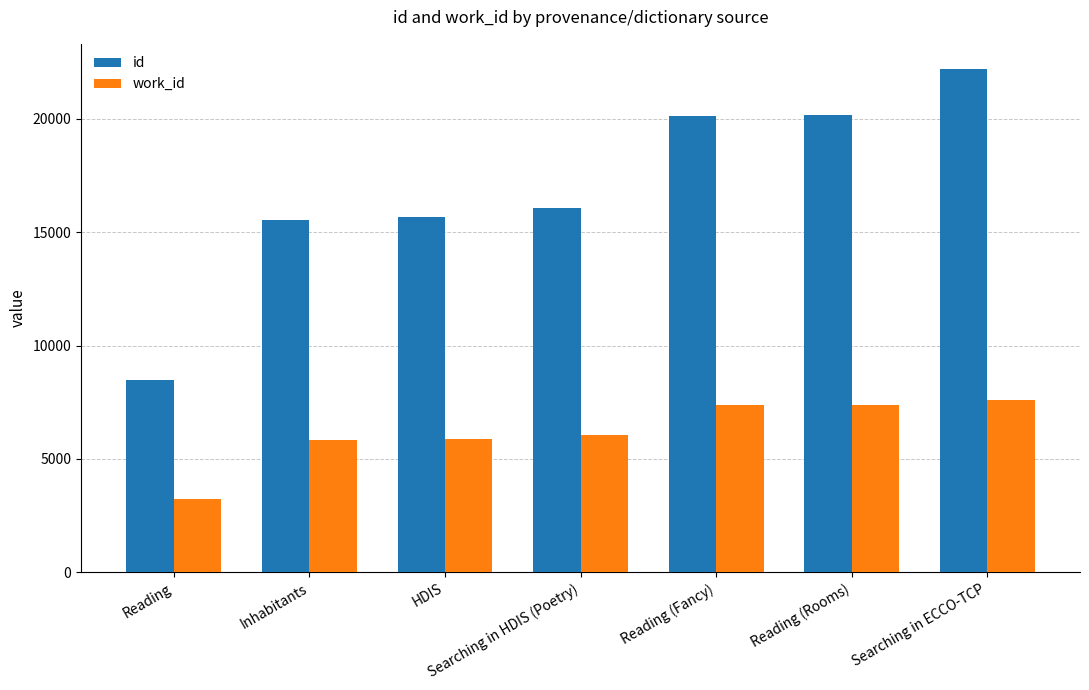

Which label corresponds to the smallest value in the chart?

Reading